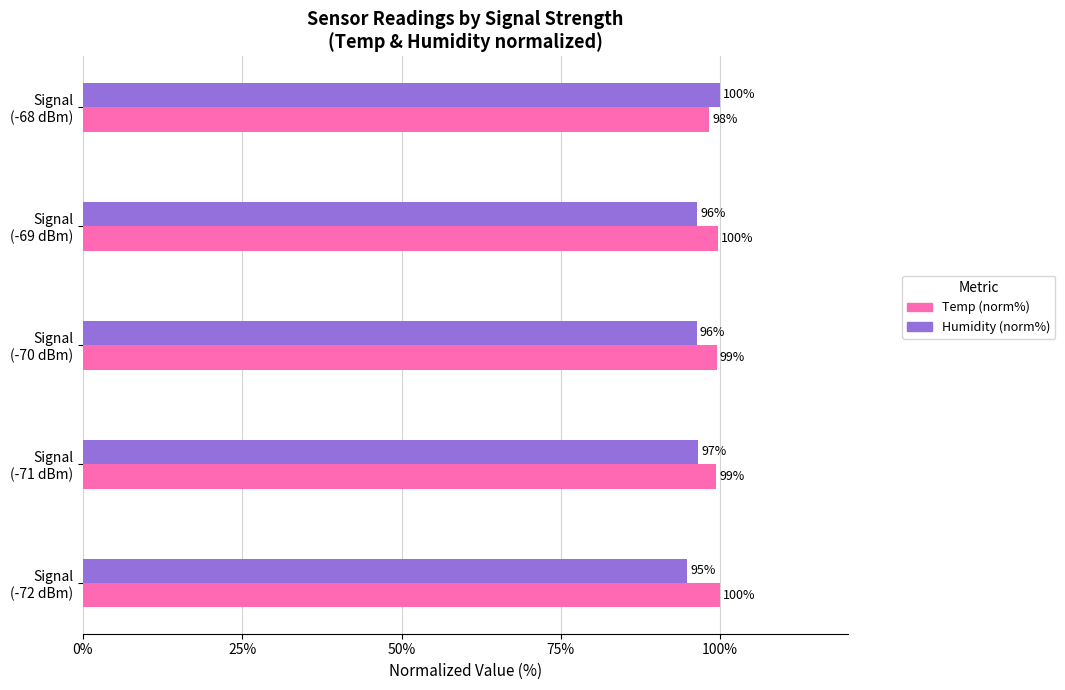

Which series has the largest total across all categories?

Temp (norm%)